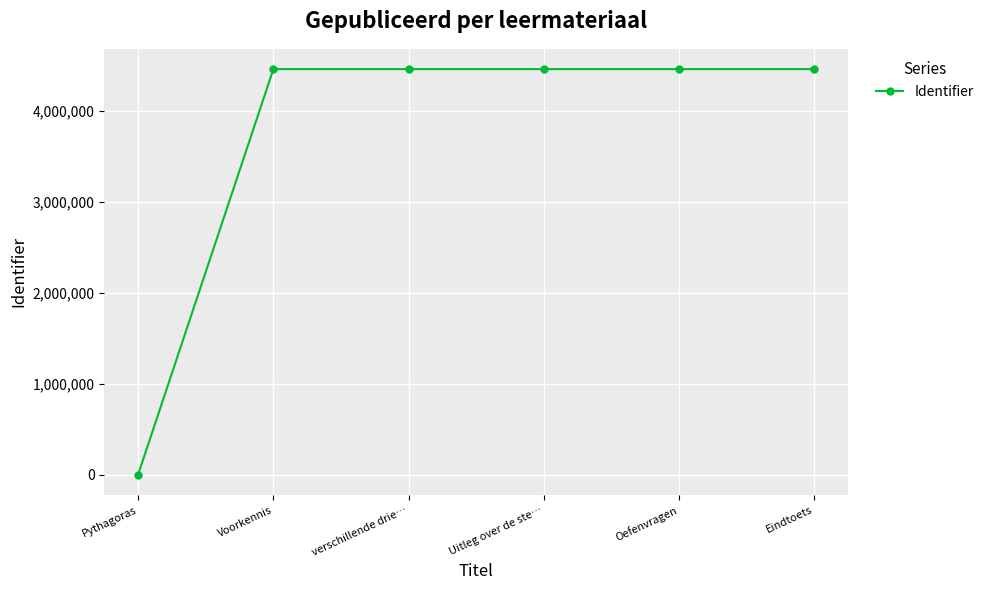

What is the label of the 4th point from the right?

verschillende drie…